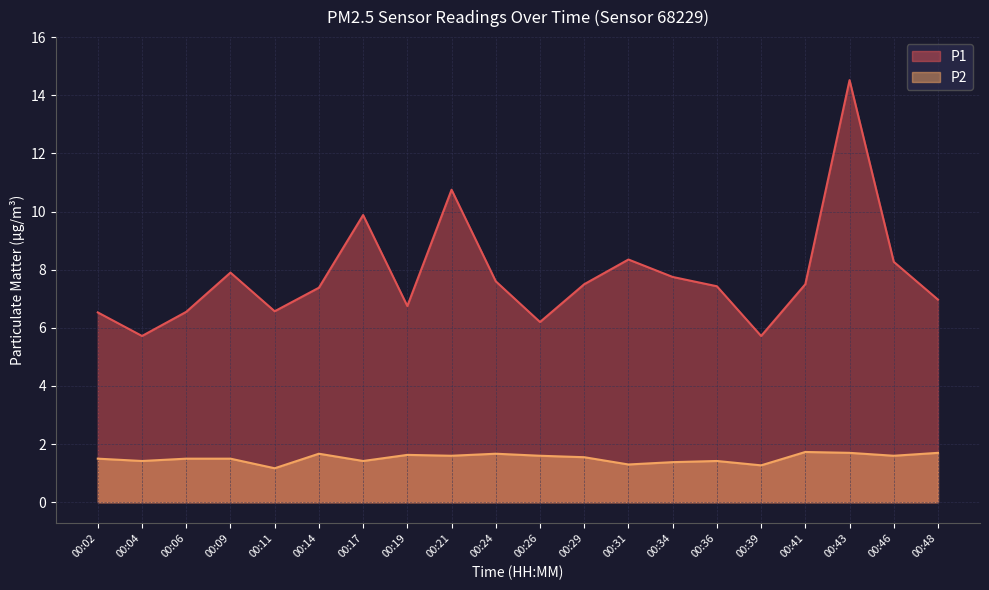

At 00:48, list the series in order from largest to smallest.

P1, P2